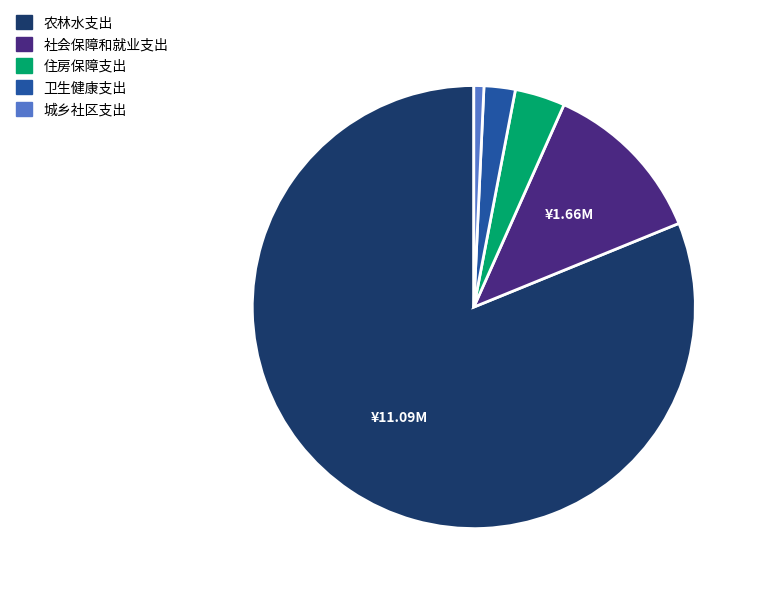

Is it true that 社会保障和就业支出 is 12% of the pie?

True